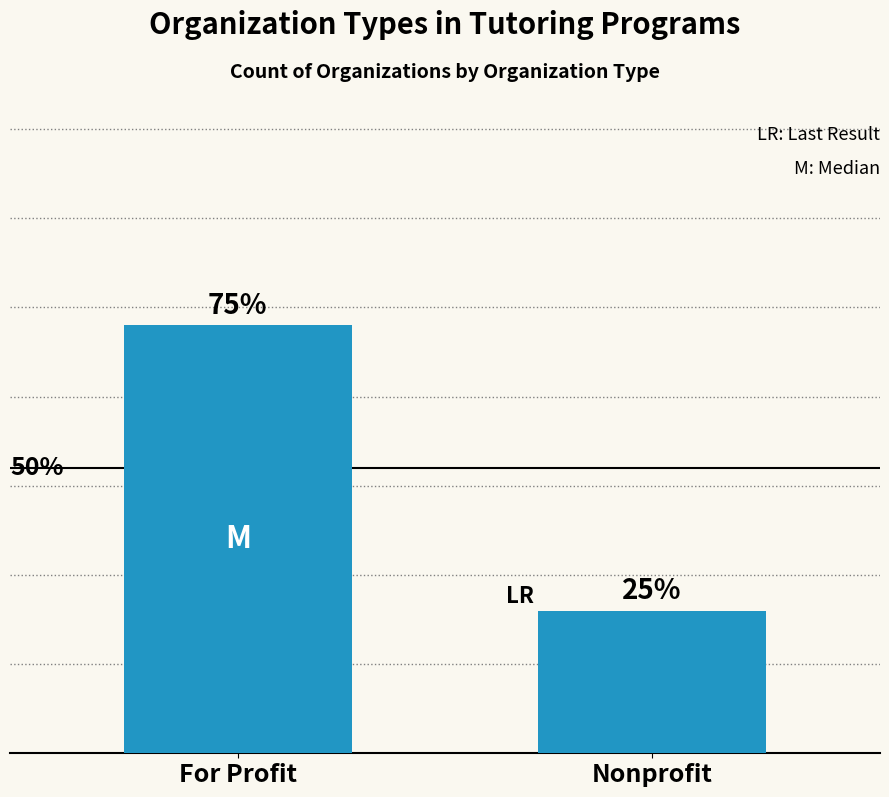

Which label corresponds to the smallest value in the chart?

Nonprofit